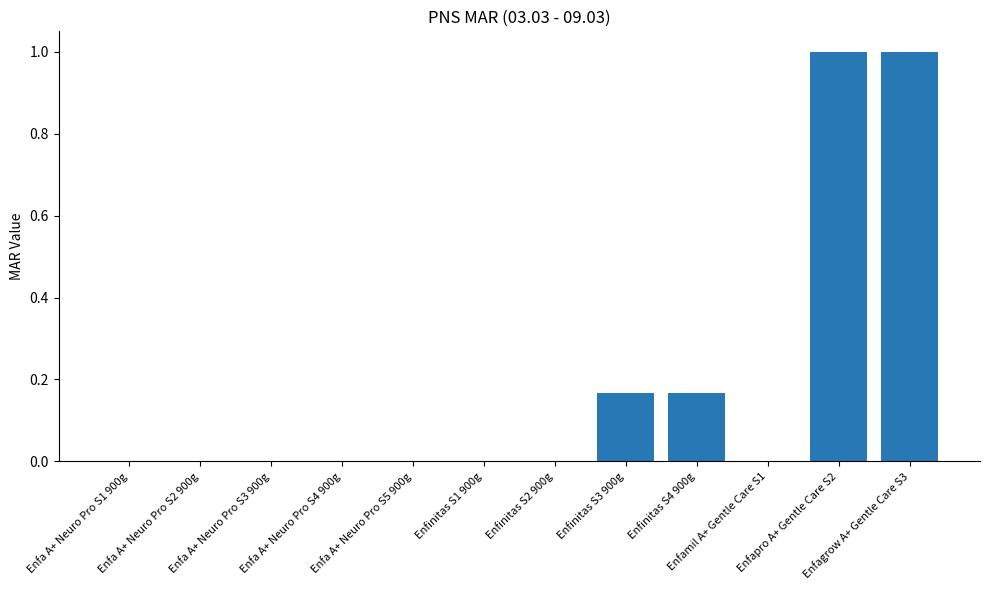

What is the sum of all values?

2.3